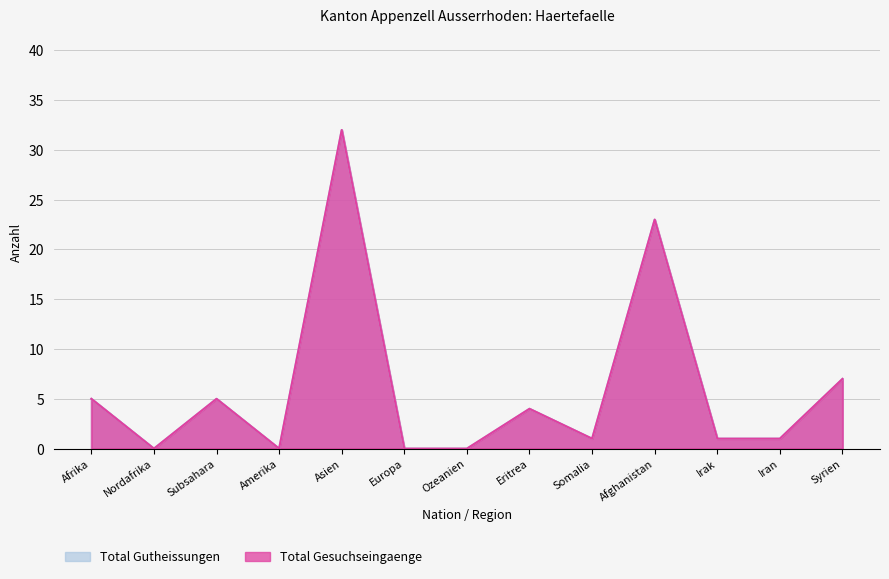

At which label does Total Gutheissungen reach its minimum?

Nordafrika